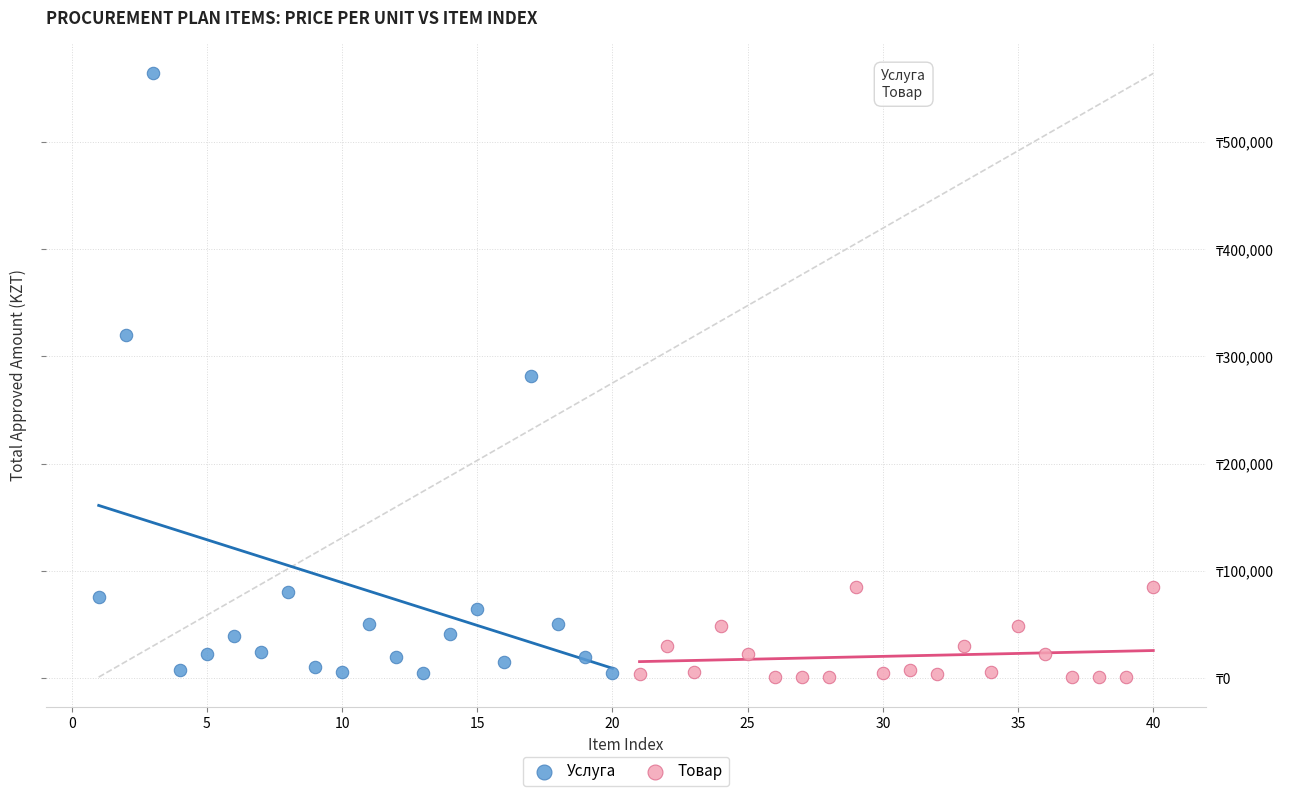

What are all the series names shown in the legend?

Услуга, Товар